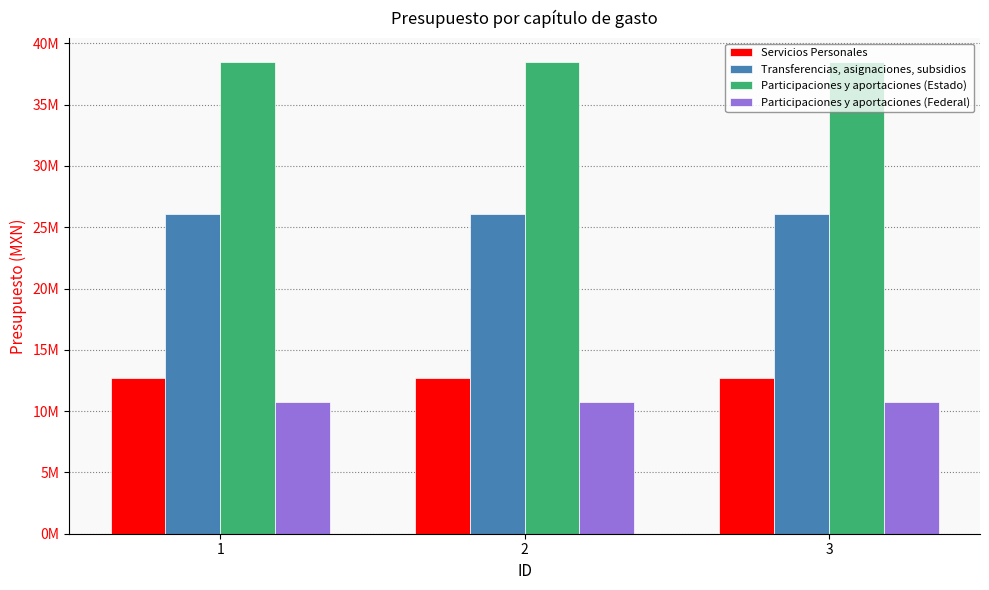

What are all the series names shown in the legend?

Servicios Personales, Transferencias, asignaciones, subsidios, Participaciones y aportaciones (Estado), Participaciones y aportaciones (Federal)